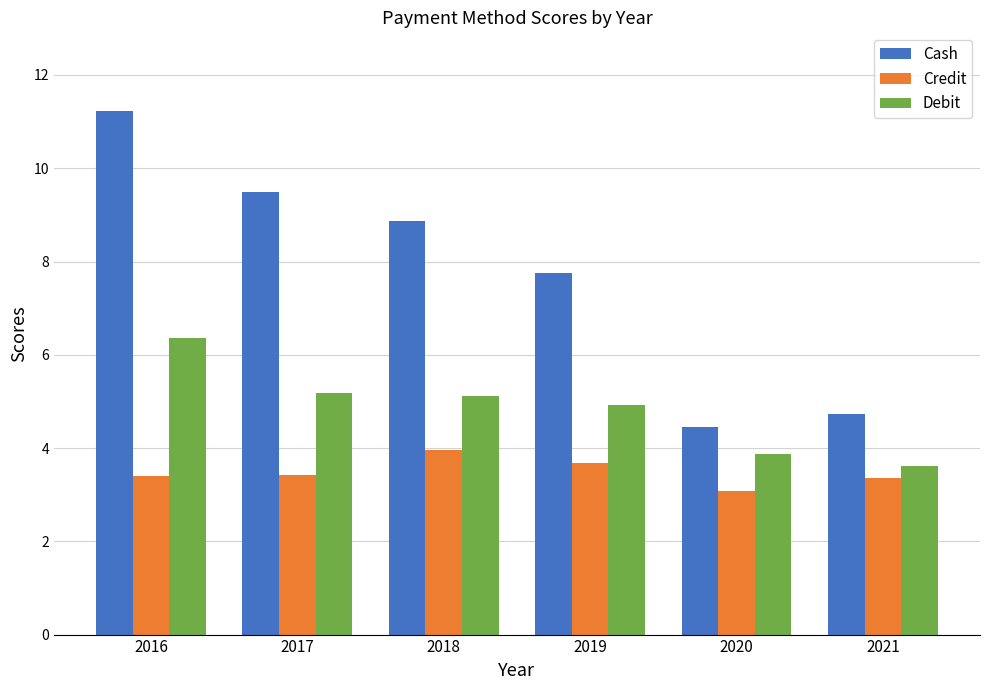

How many series are shown in this chart?

3